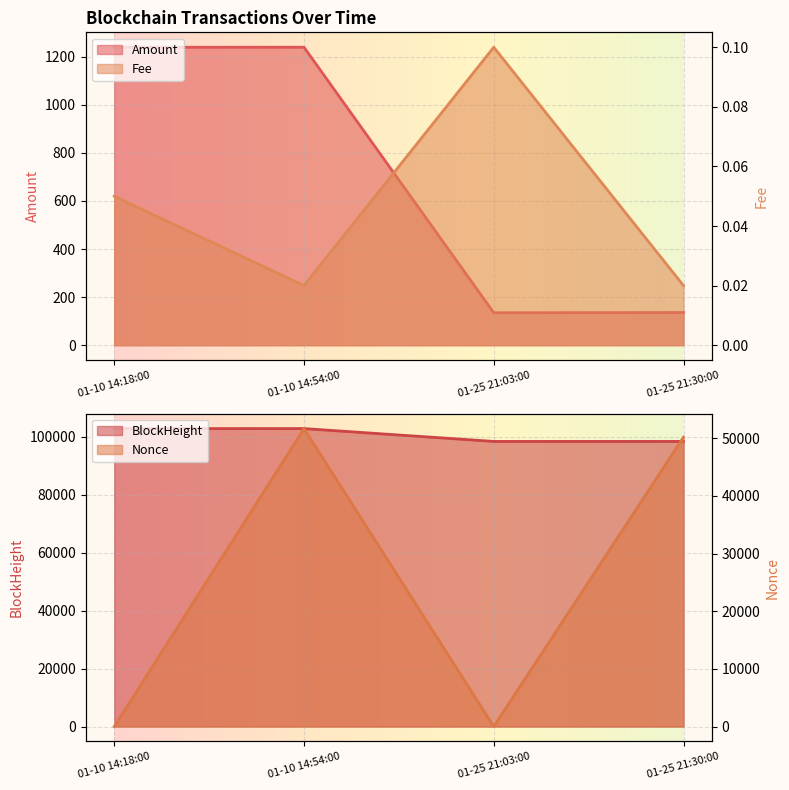

True or false: Fee has a value of 0.0 at 01-10 14:54:00.

False